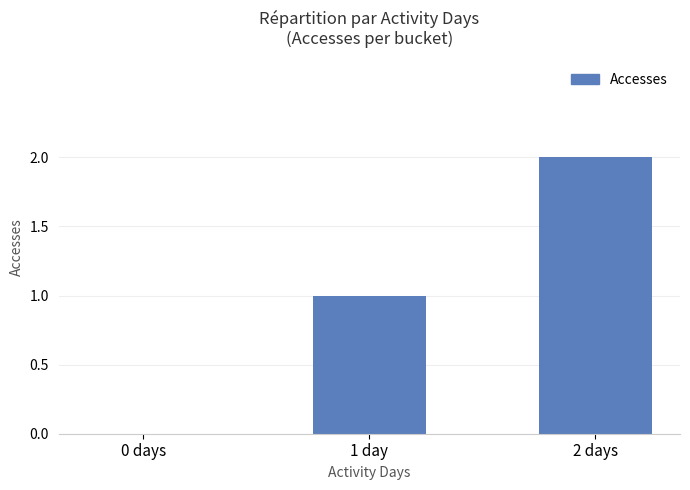

What is the average value?

1